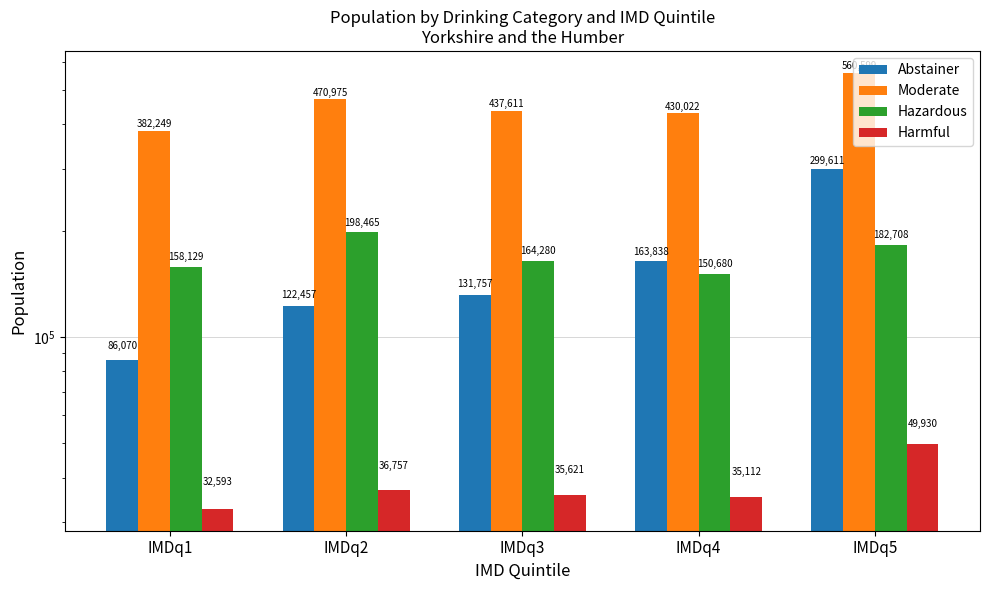

What are all the series names shown in the legend?

Abstainer, Moderate, Hazardous, Harmful